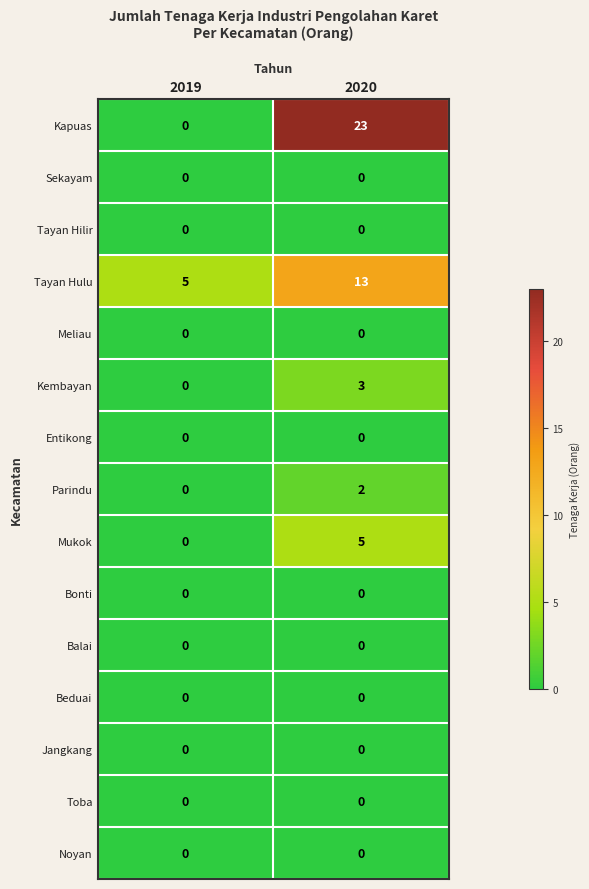

Reading right to left, extract all data points from this chart.

Kapuas: 23	0
Sekayam: 0	0
Tayan Hilir: 0	0
Tayan Hulu: 13	5
Meliau: 0	0
Kembayan: 3	0
Entikong: 0	0
Parindu: 2	0
Mukok: 5	0
Bonti: 0	0
Balai: 0	0
Beduai: 0	0
Jangkang: 0	0
Toba: 0	0
Noyan: 0	0